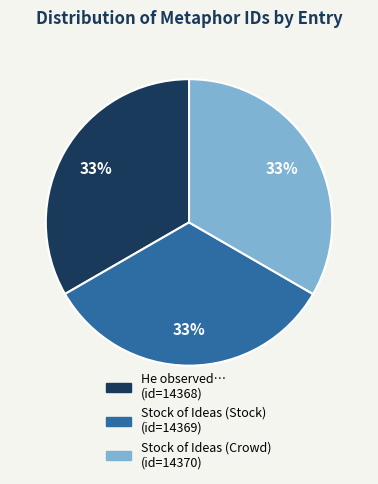

Is there a majority slice in this chart?

No